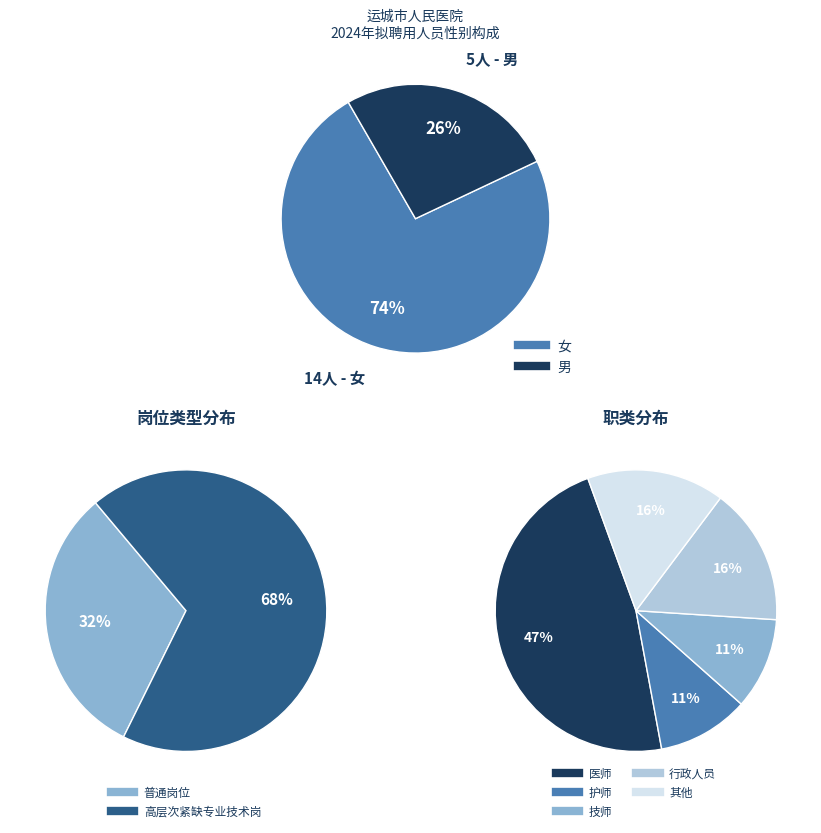

Which slice is the smallest?

男